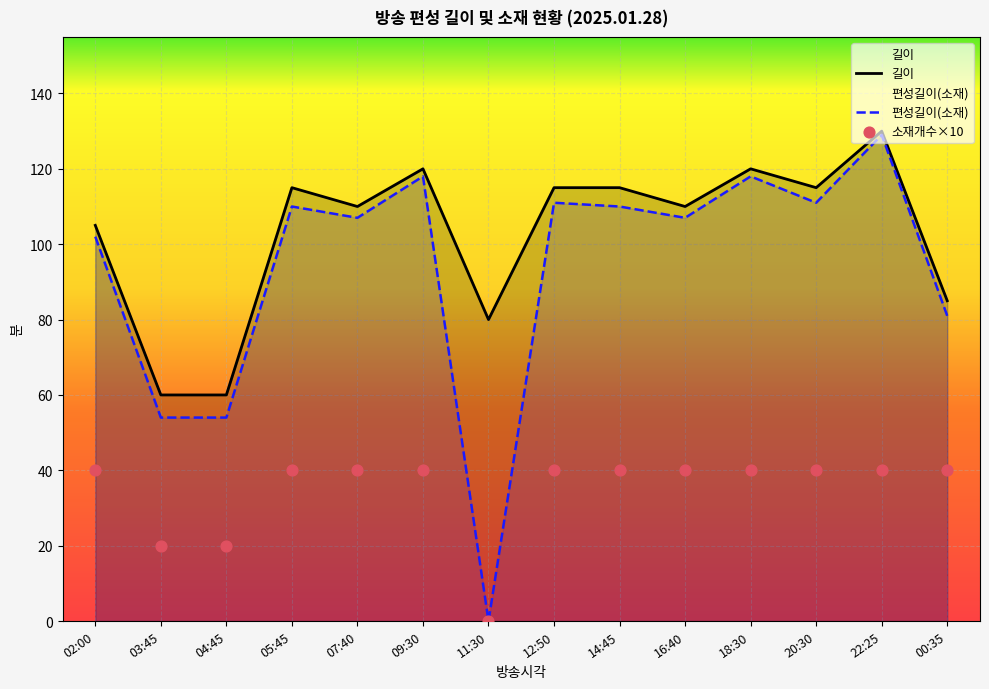

At how many categories does at least one series exceed 64?

12